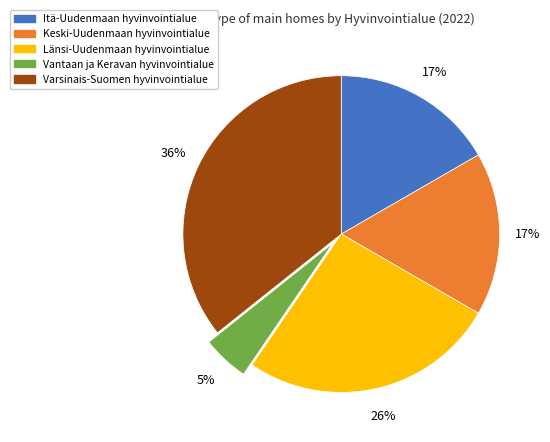

Which slice is the smallest?

Vantaan ja Keravan hyvinvointialue